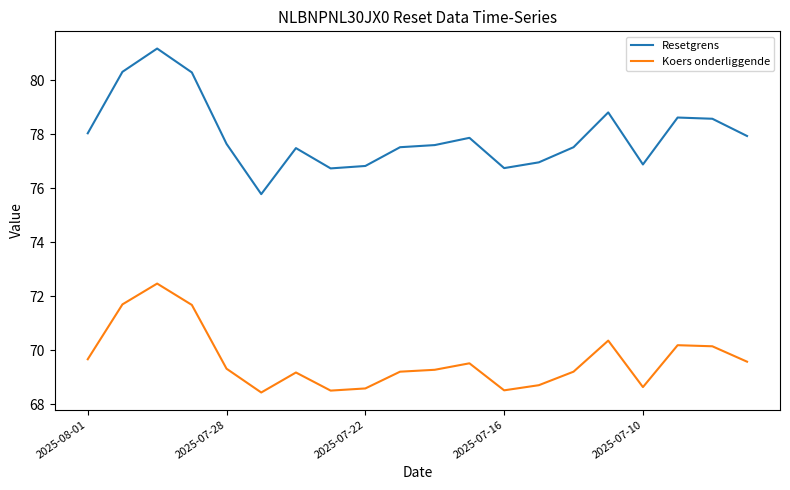

True or false: Resetgrens and Koers onderliggende cross at least once.

False